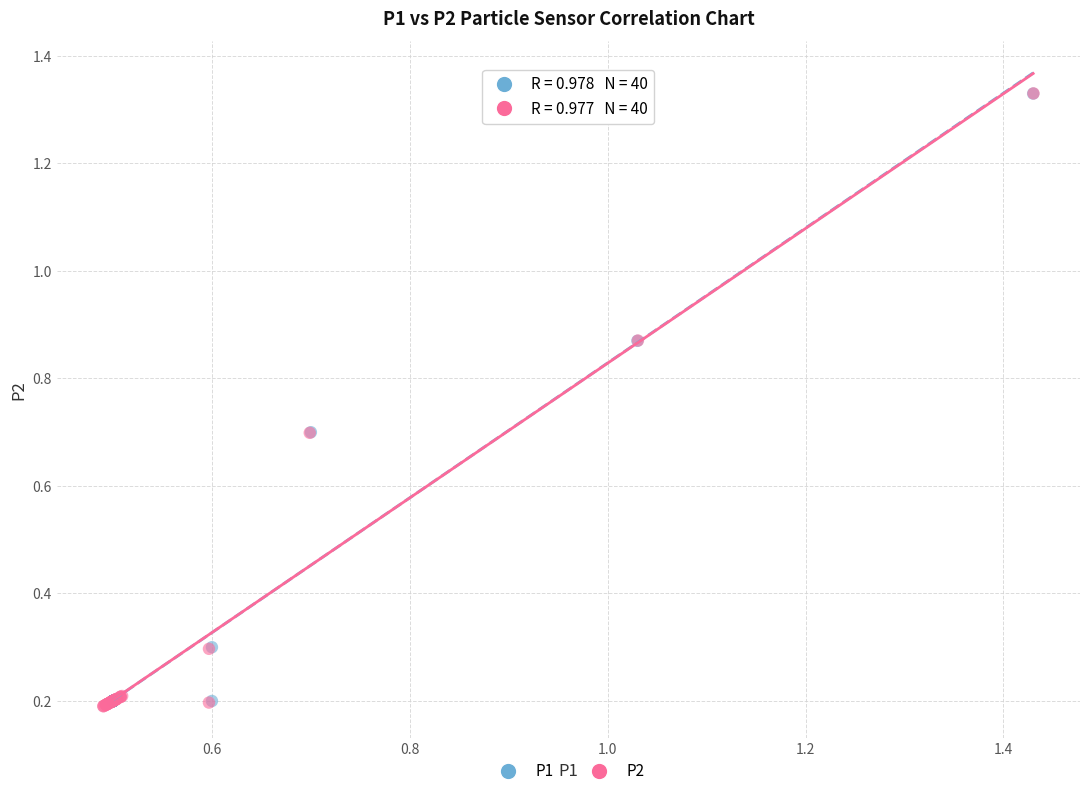

Which series has the largest Y range (max minus min)?

P2